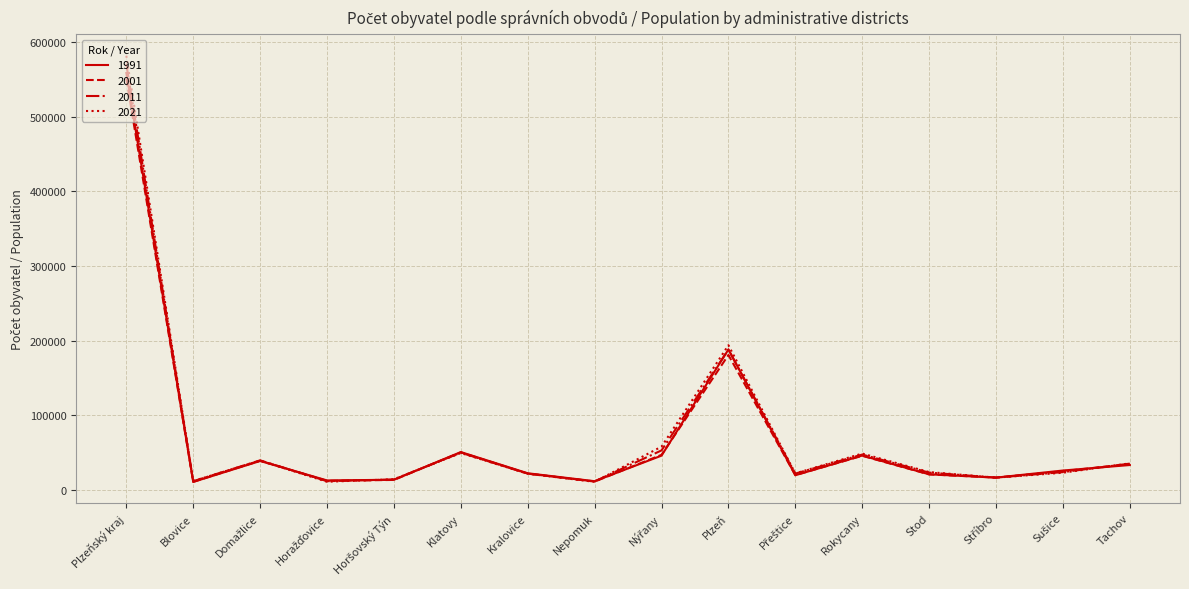

Rank the series by their maximum value, from lowest to highest.

2001, 1991, 2011, 2021